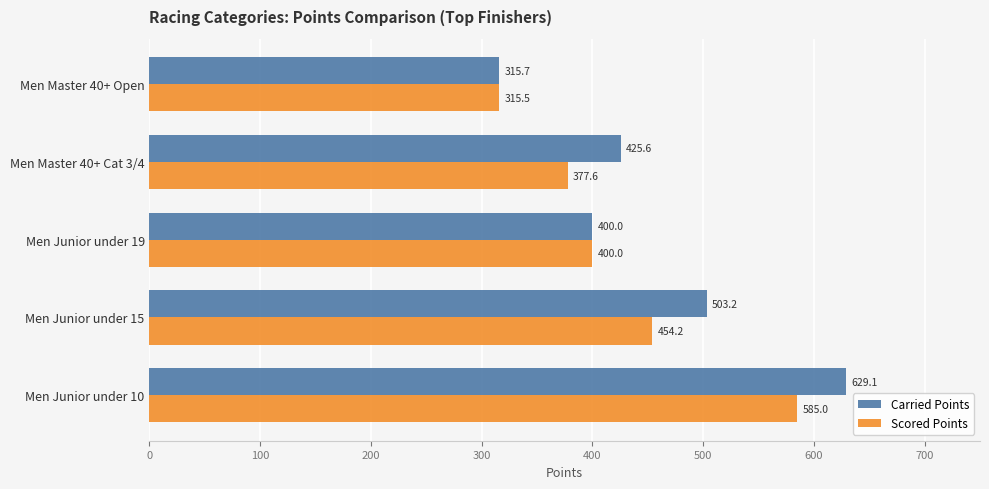

What is the difference between the maximum and minimum values in the Carried Points series?

313.4